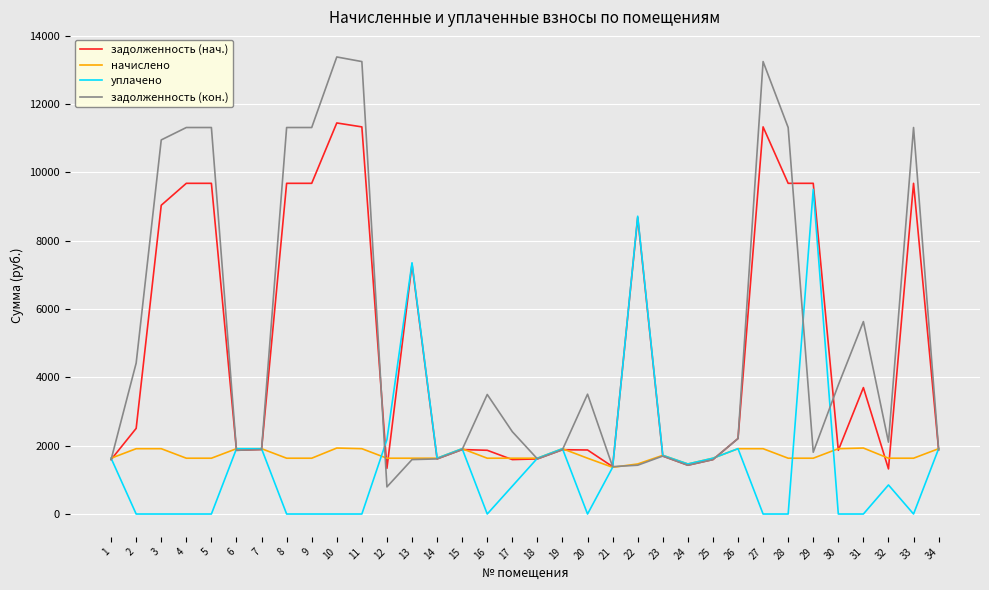

At how many categories does at least one series exceed 12937?

3